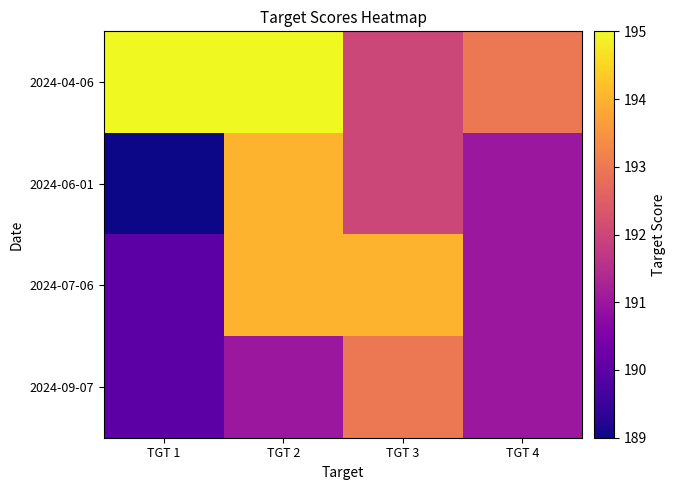

What is the difference between the highest and lowest values at TGT 1?

6